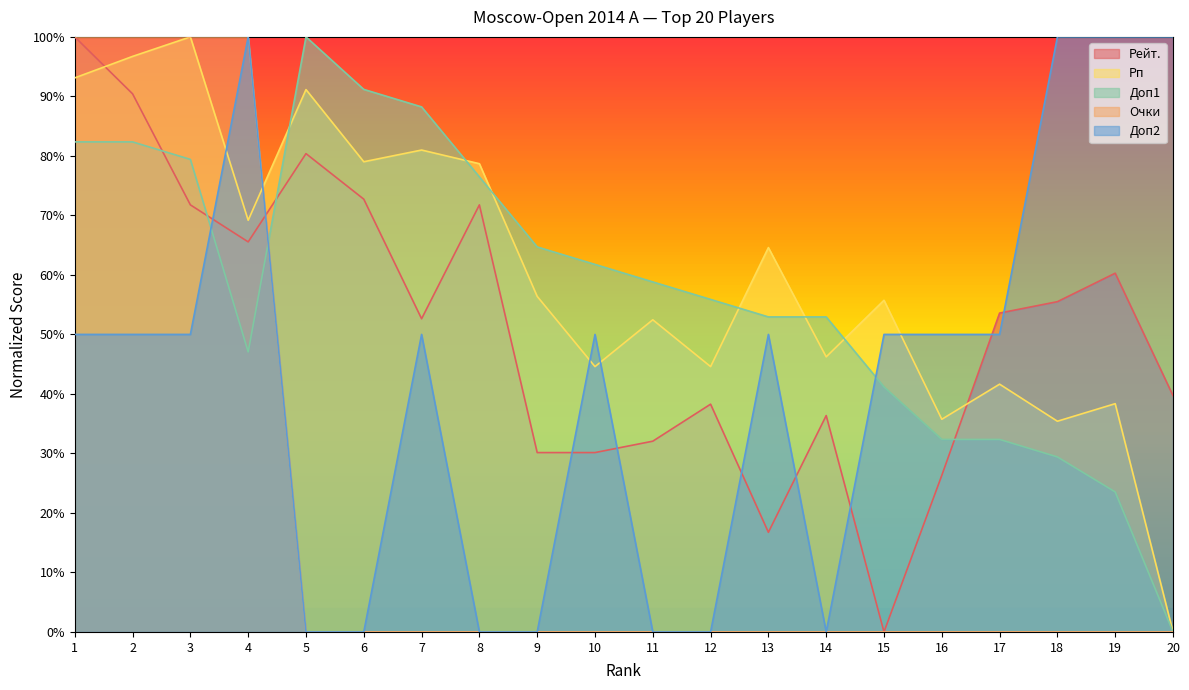

Where do Доп2 and Рейт. first cross each other?

3 and 4